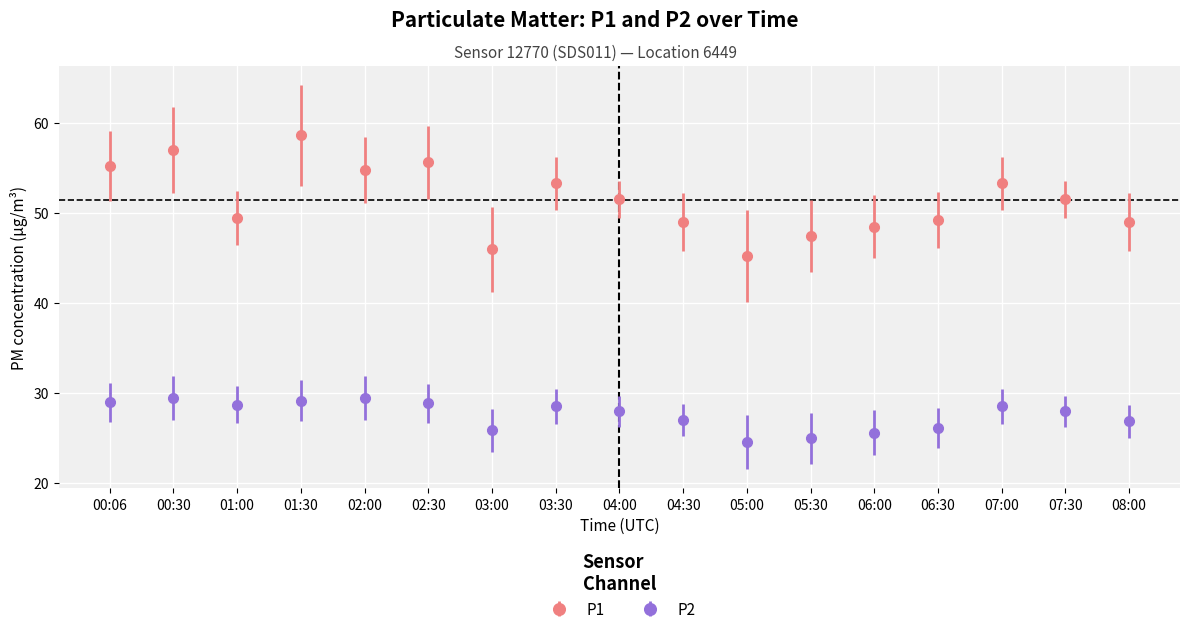

How many lines are shown in the chart?

2